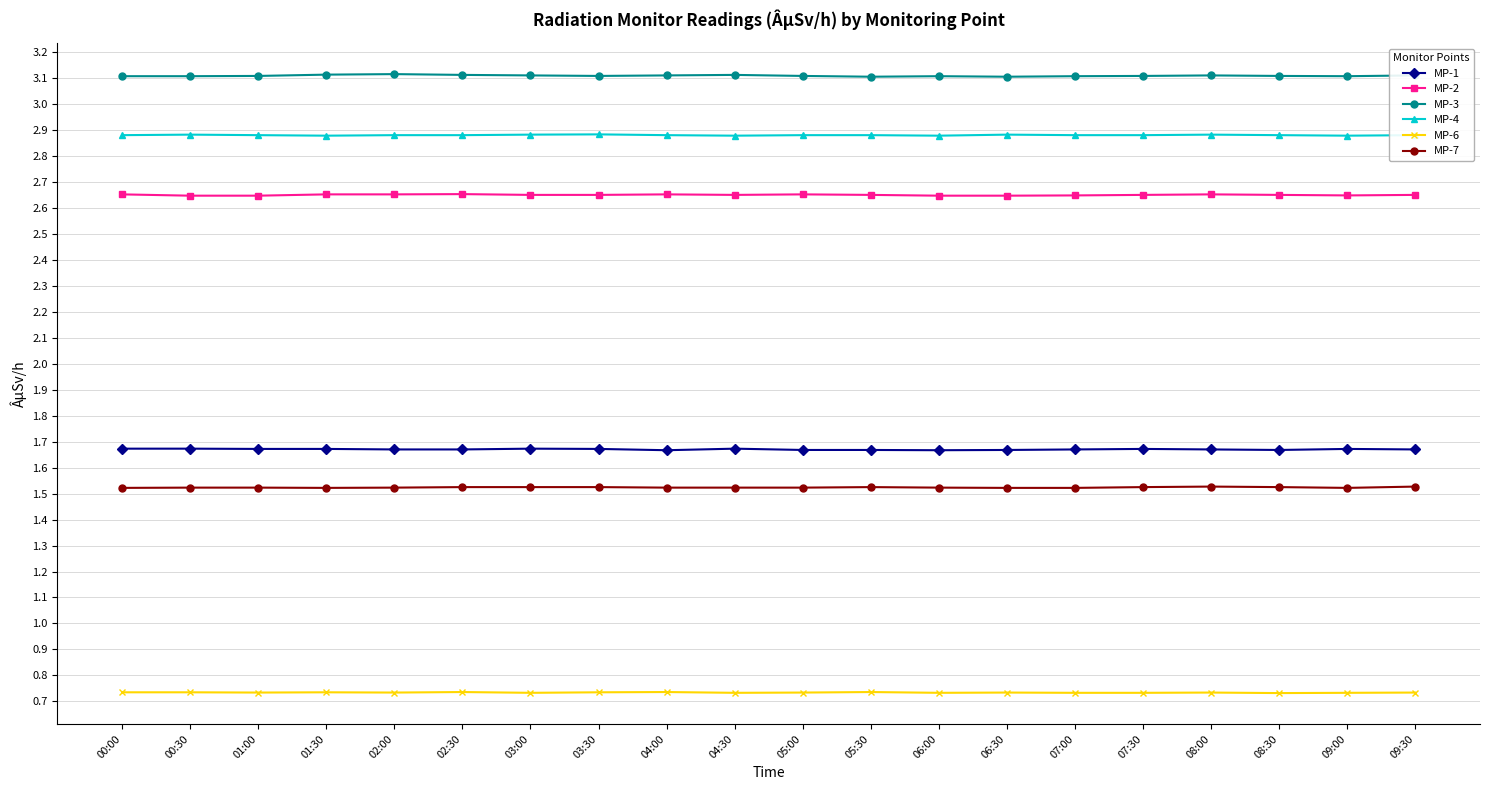

What is the sum of all MP-6 values?

14.7